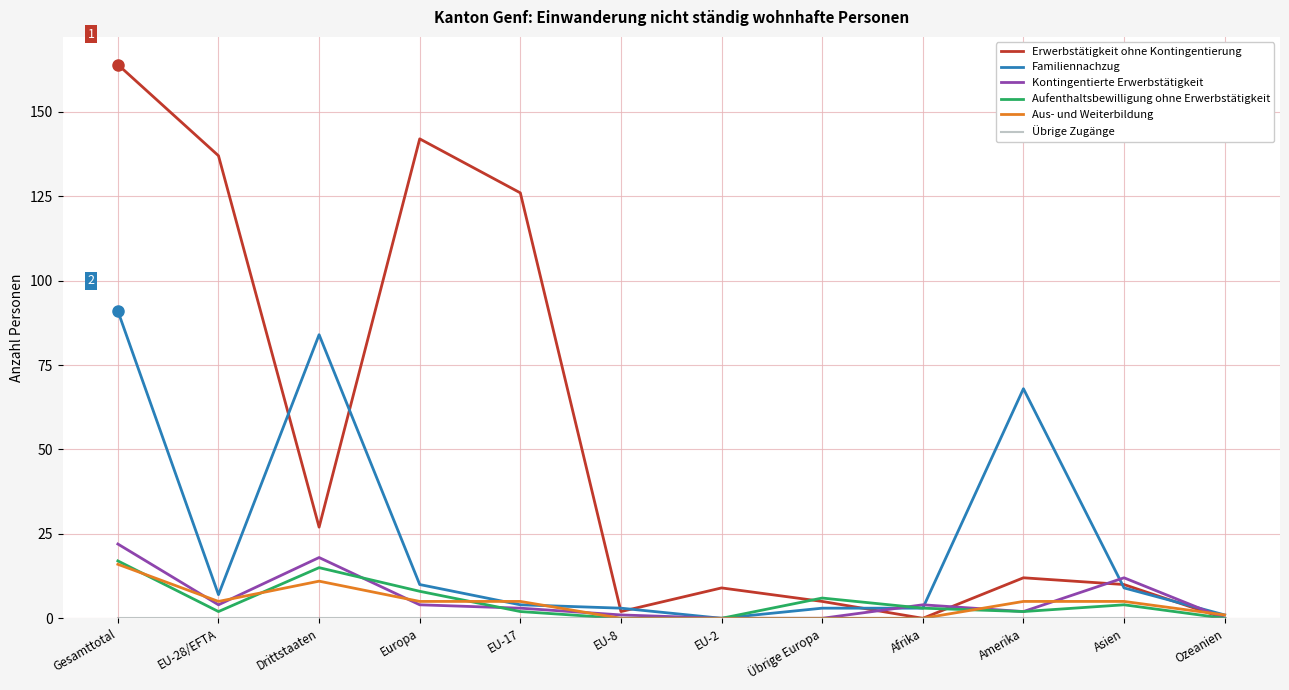

Where is Familiennachzug nearest to the value 45?

Amerika